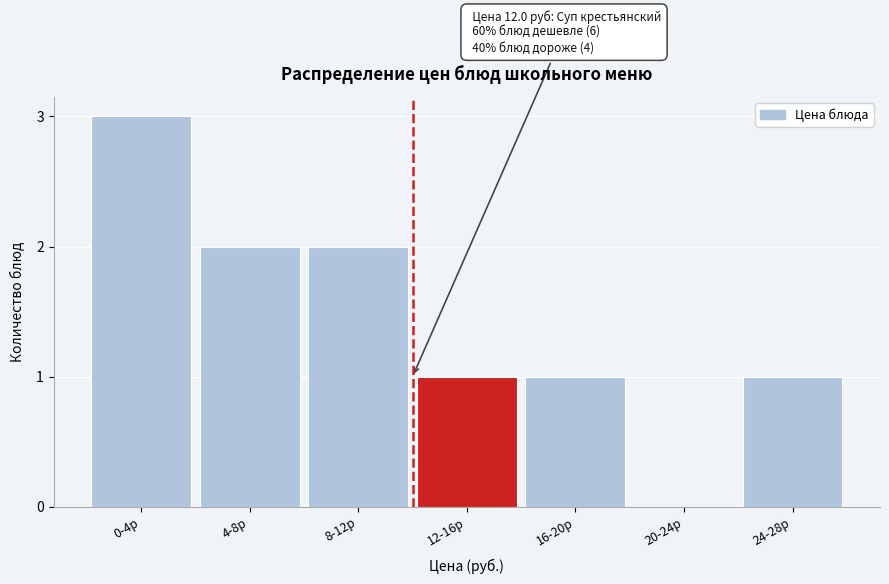

Reading left to right, transcribe all the data shown in this chart.

0-4р=3	4-8р=2	8-12р=2	12-16р=1	16-20р=1	20-24р=0	24-28р=1